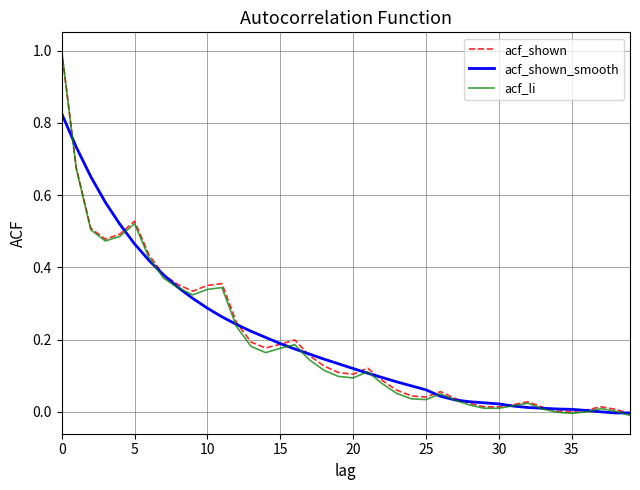

What is the maximum value for acf_shown?

1.0